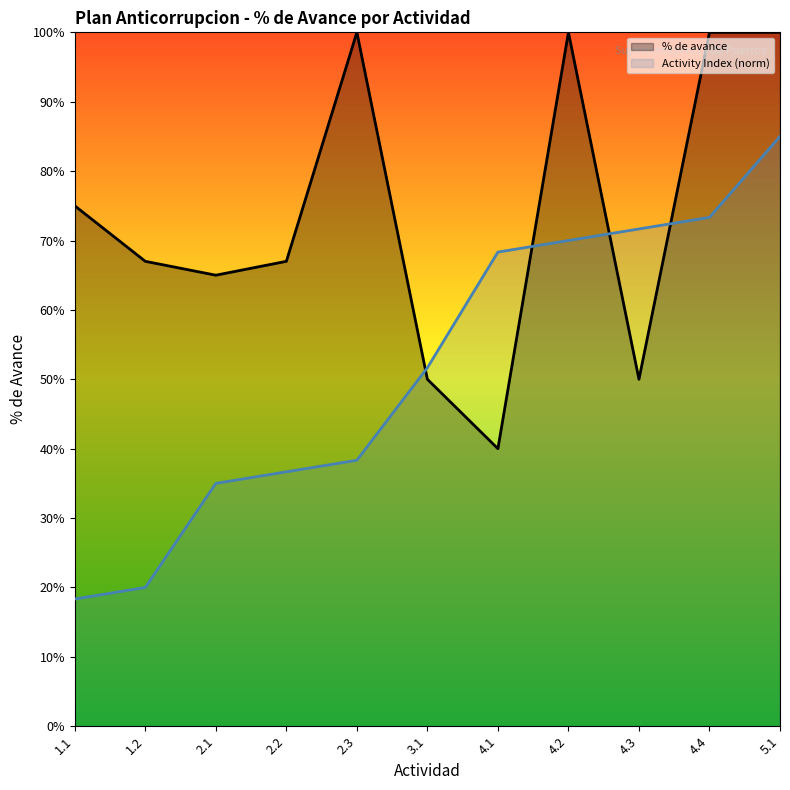

What is the maximum value for % de avance?

1.0